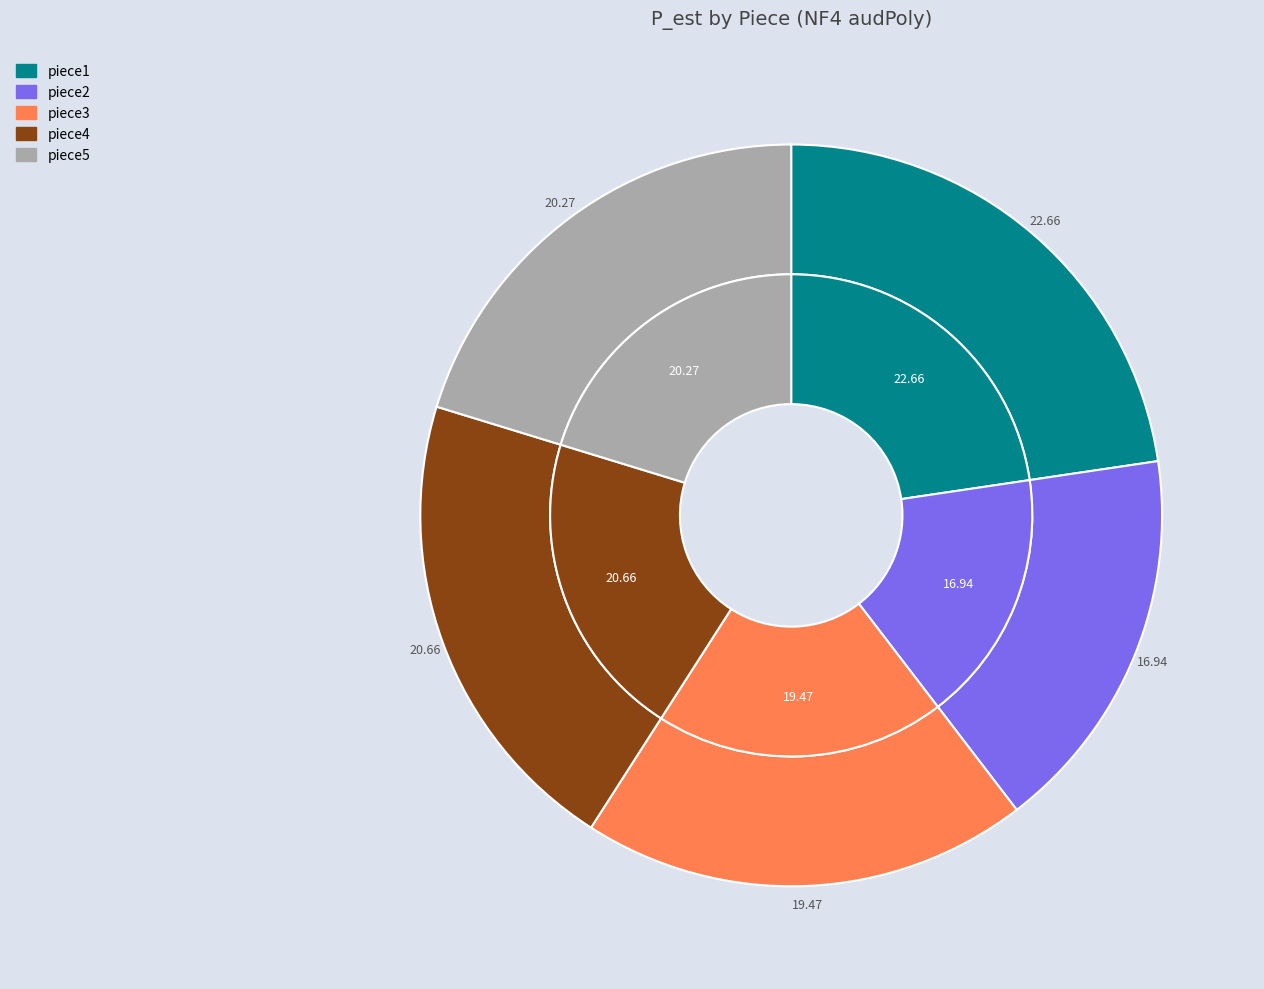

Is the sum of piece4 and piece3 greater than half?

No